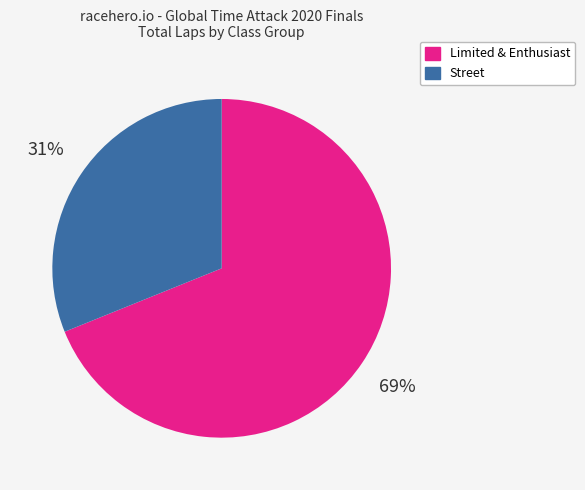

How many slices are in this pie chart?

2